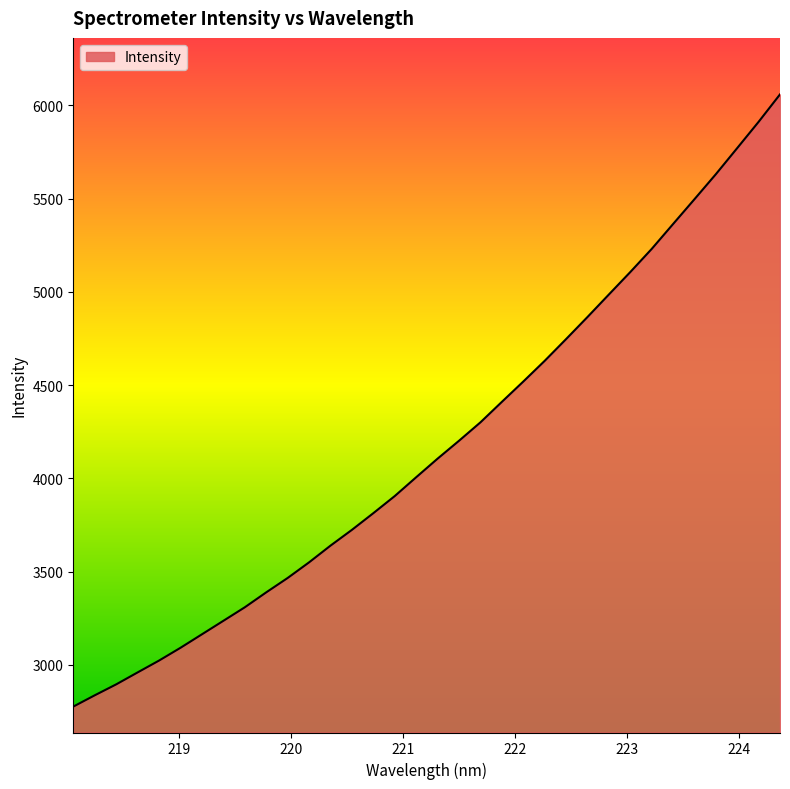

What is the difference between the maximum and minimum values?

3281.9